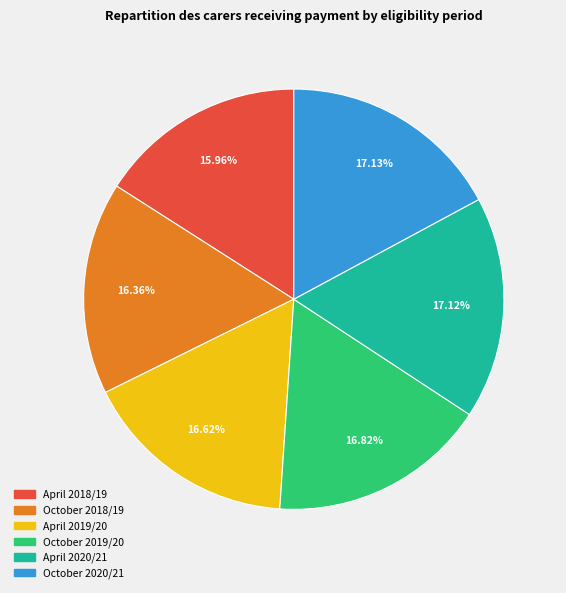

Does October 2019/20 represent more than half of the total?

No